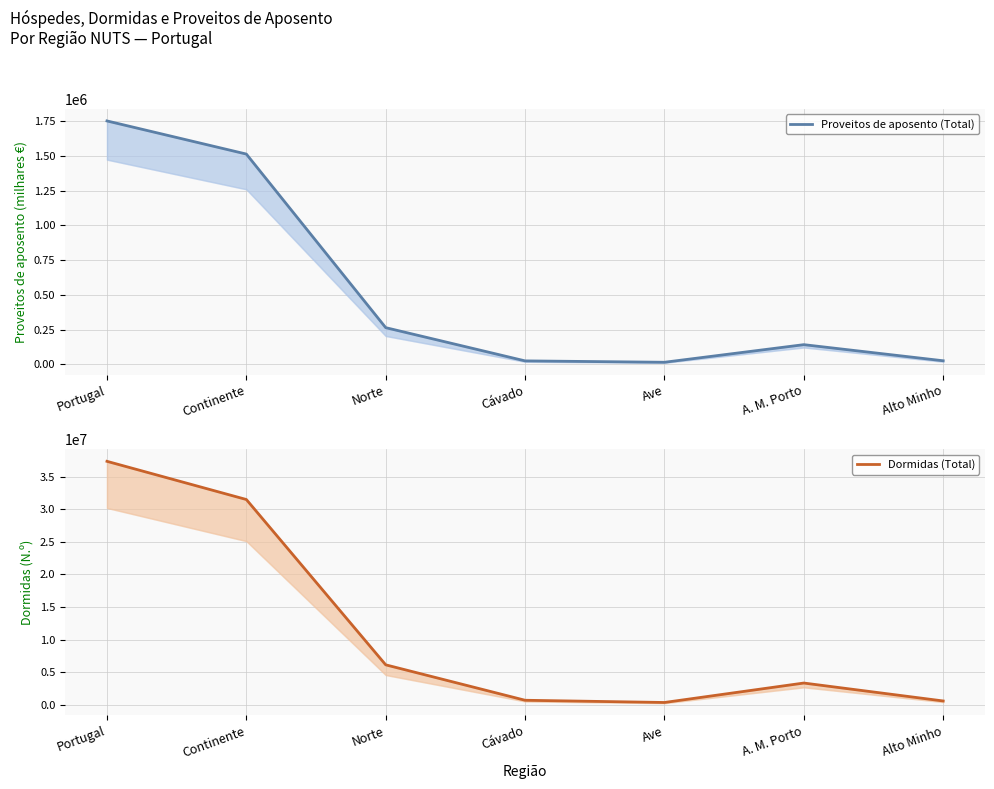

The Proveitos de aposento (Total) series shows 64924 at A. M. Porto. True or false?

False